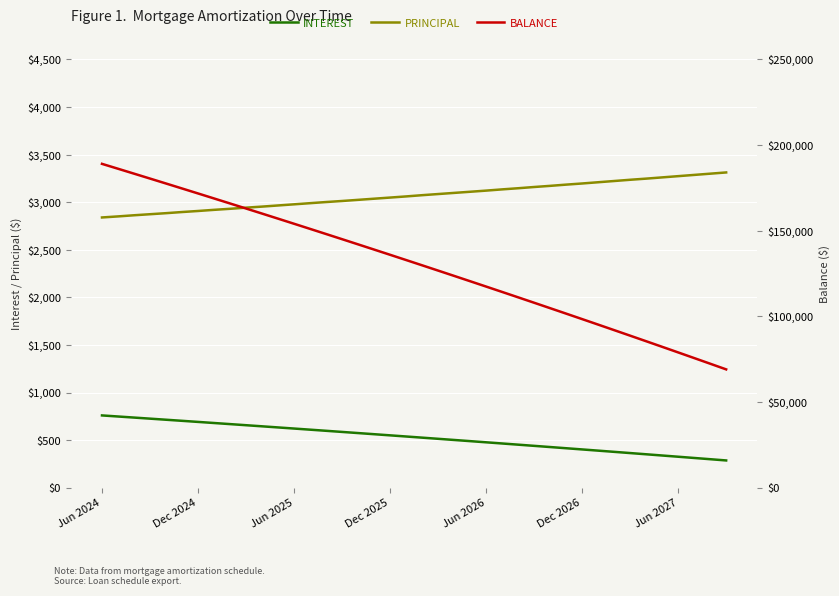

What is the value of the PRINCIPAL point at the 3rd from the left?

2863.0